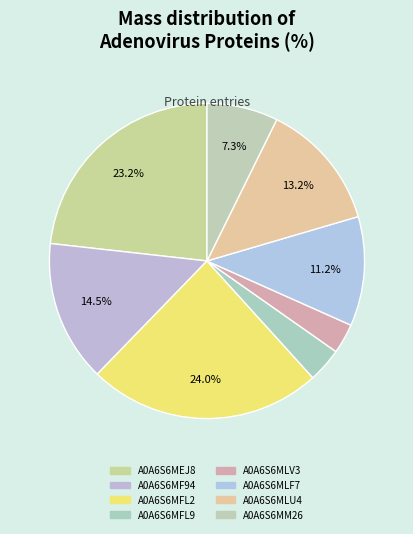

How many slices are in this pie chart?

8